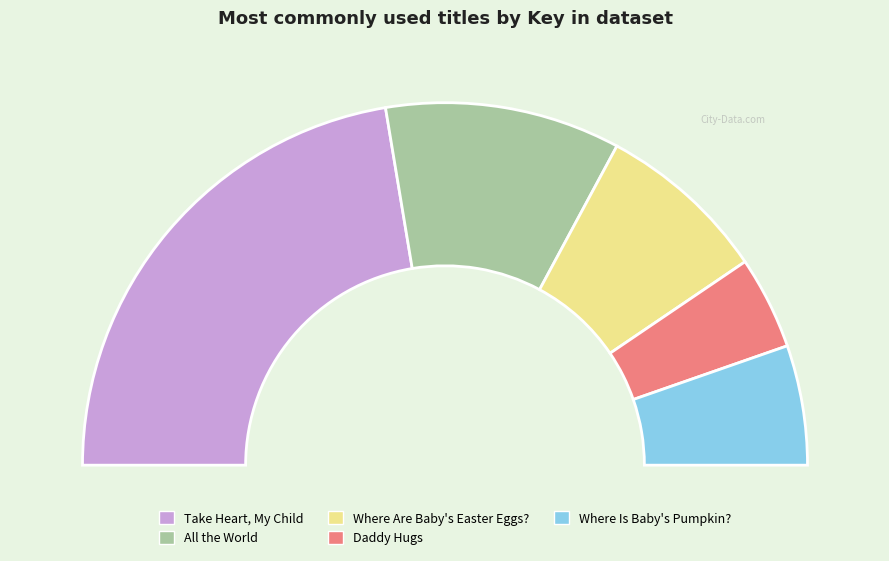

What is the total percentage of Daddy Hugs and Take Heart, My Child?

53.0%